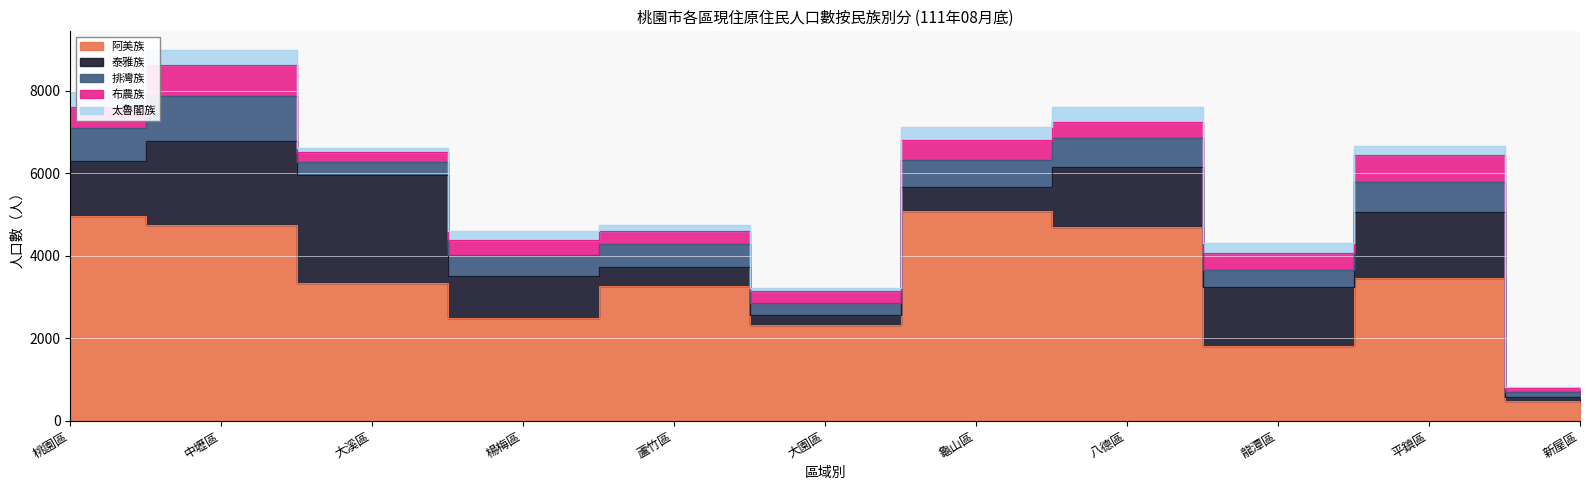

Read the 布農族 value at 龍潭區, to the nearest 50.

400